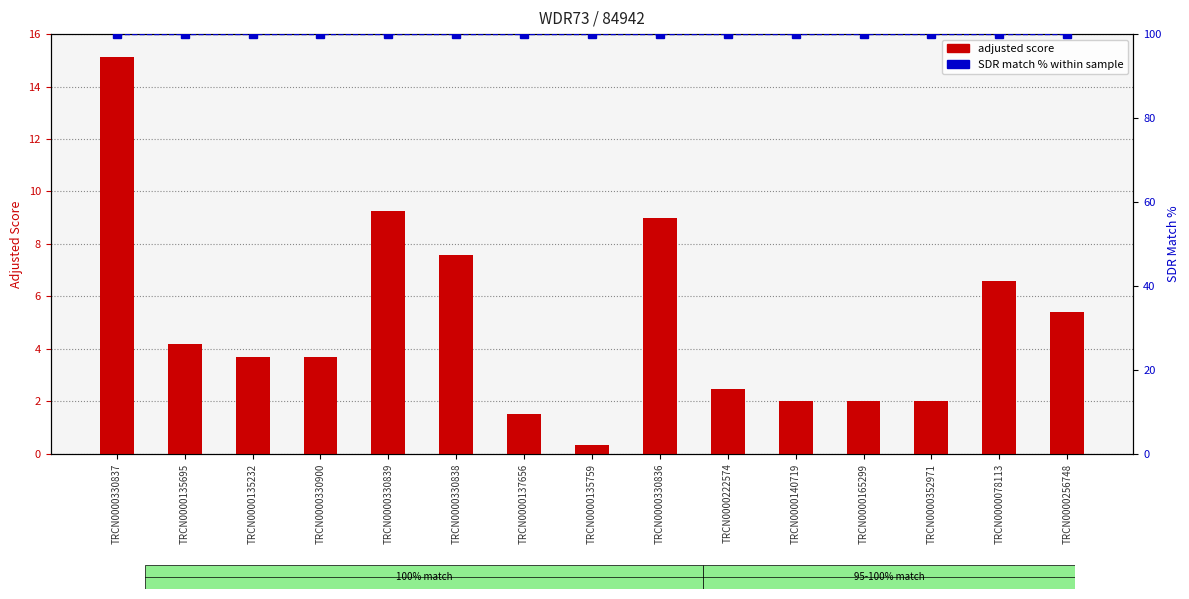

Which series has the largest total across all categories?

SDR match %